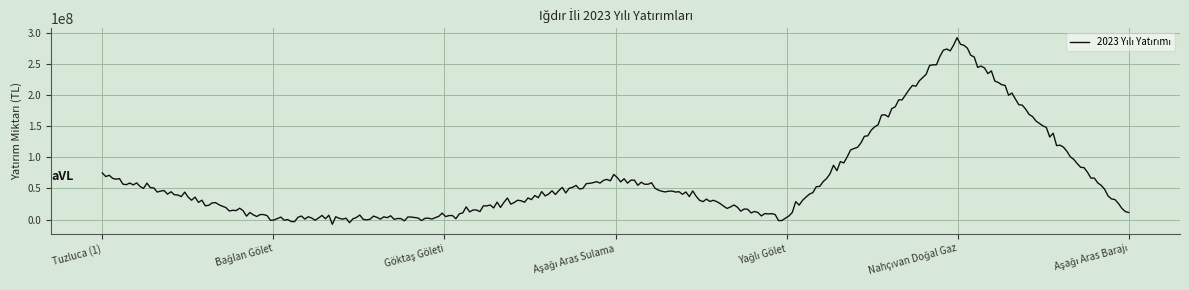

What is the minimum value shown in the chart?

-7531581.4